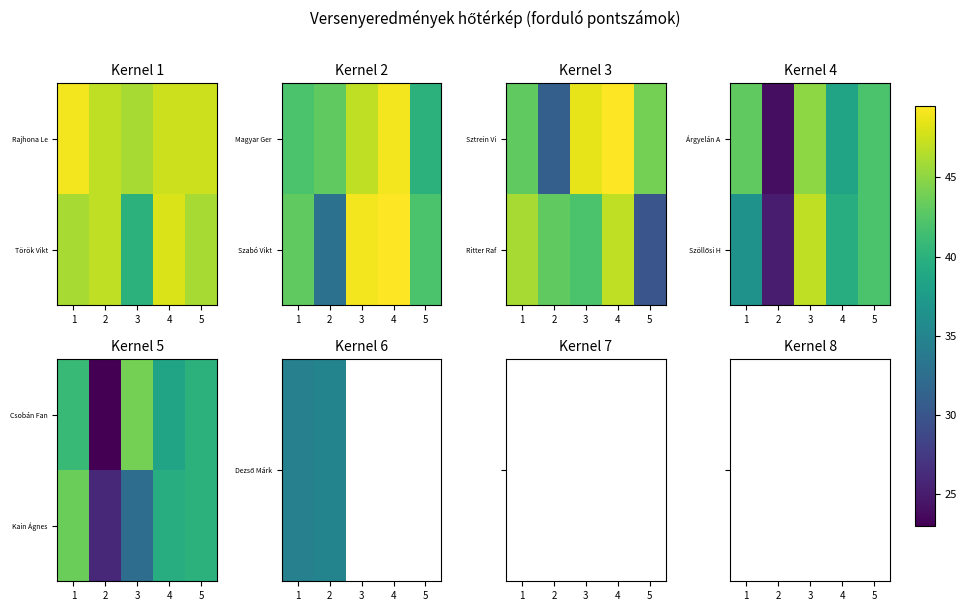

What is the highest value of the Kain Ágnes series?

43.5